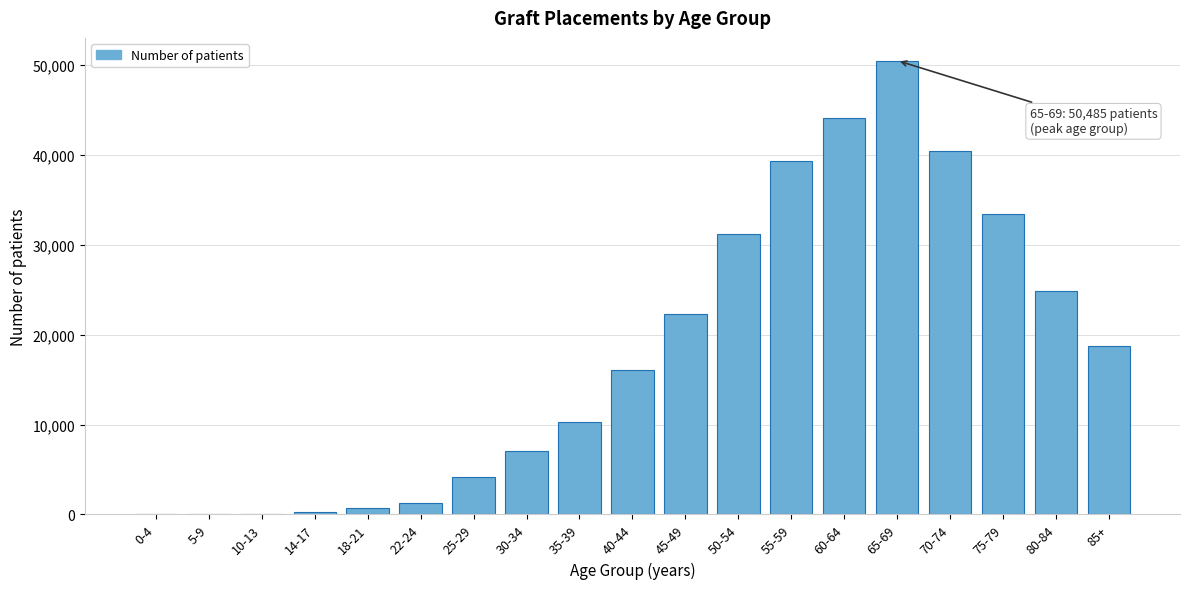

What is the maximum value shown in the chart?

50485